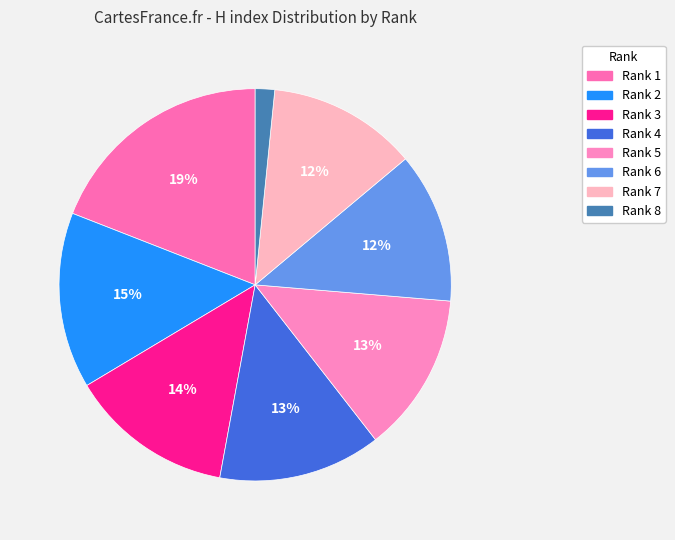

Which slice is the largest?

Rank 1